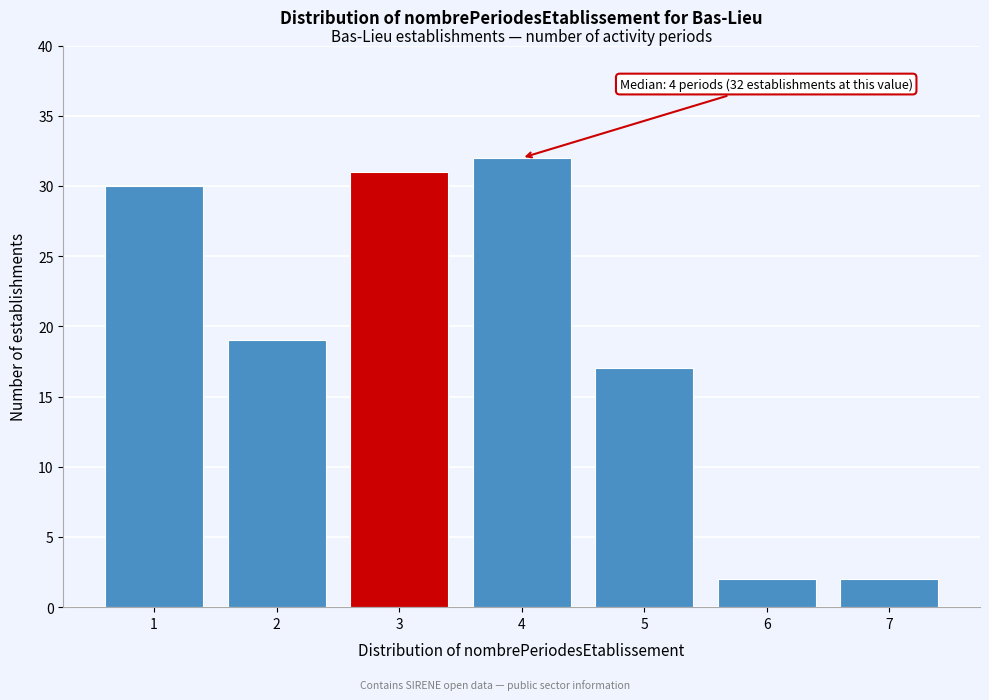

Reading right to left, transcribe all the data shown in this chart.

7=2	6=2	5=17	4=32	3=31	2=19	1=30